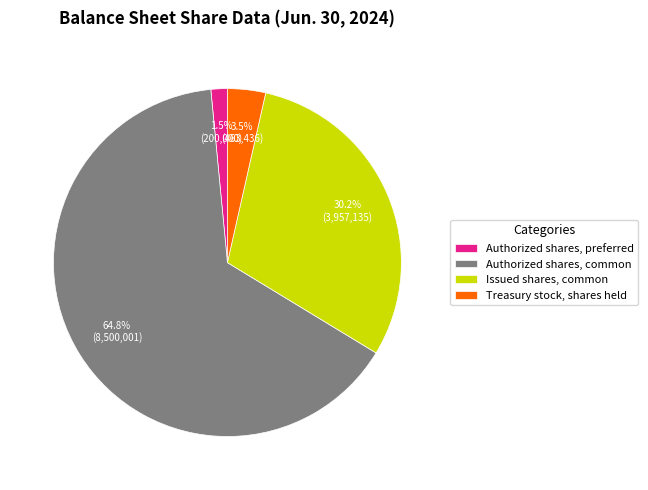

How many segments does this pie chart have?

4